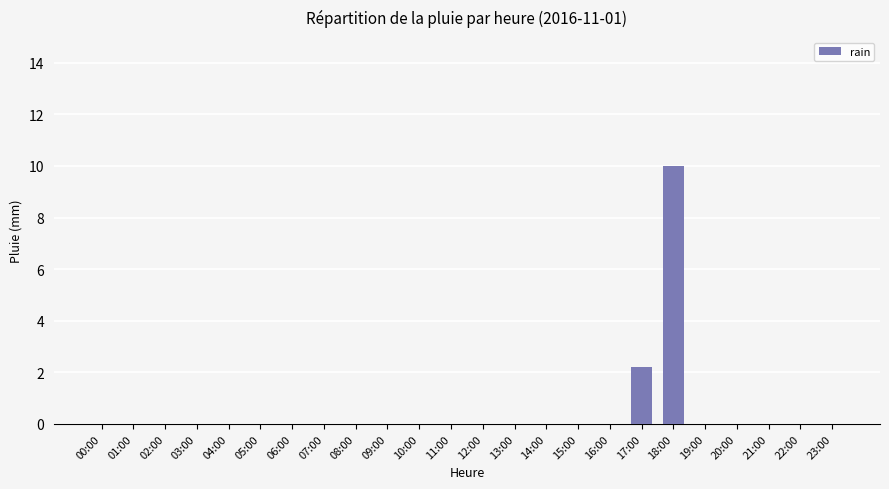

What is the greatest value displayed?

10.0